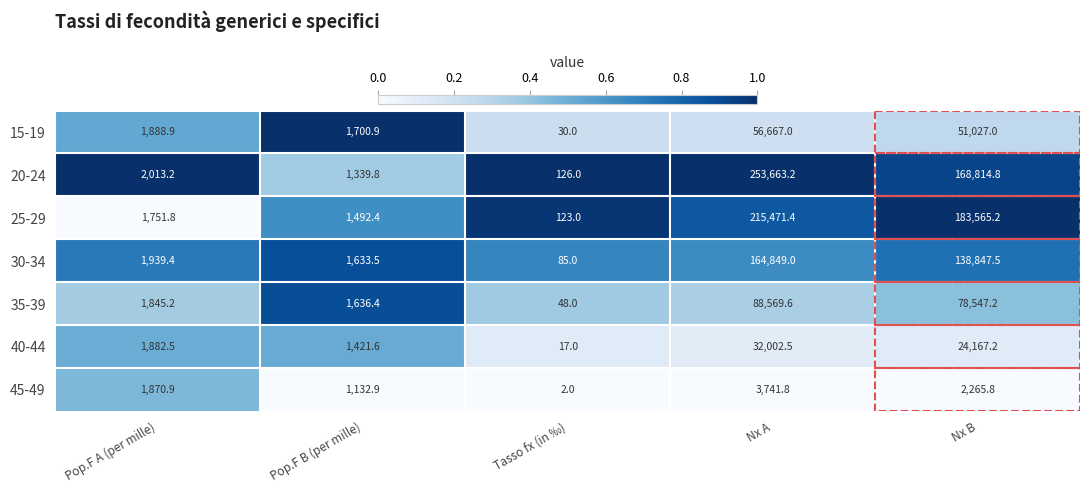

What is the difference between the highest and lowest values at Tasso fx (in ‰)?

124.0